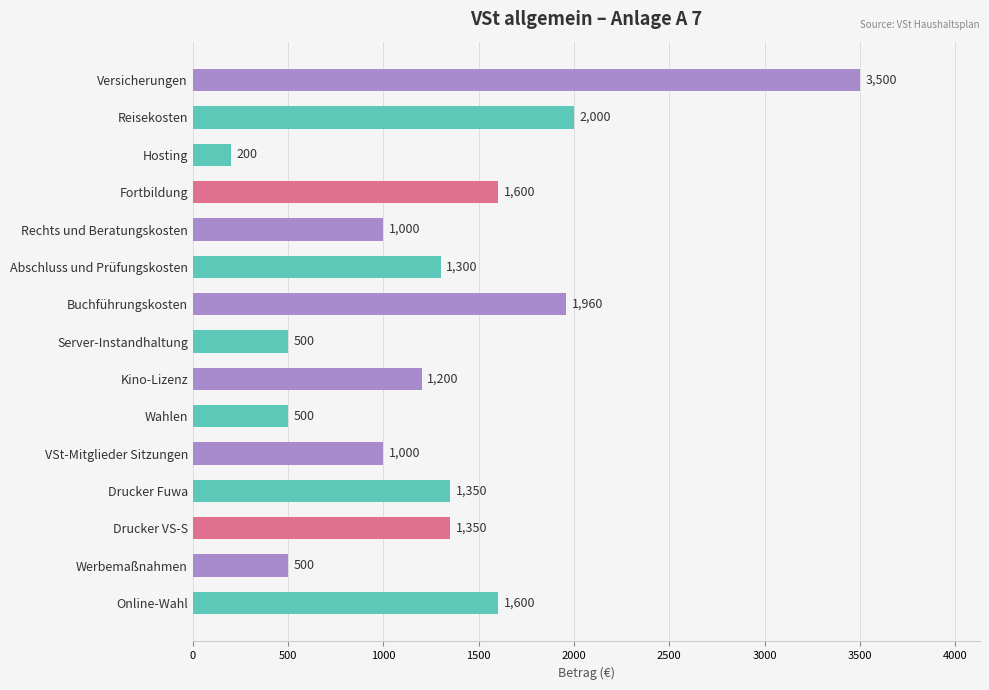

Approximately how many times larger is the value at Versicherungen compared to Fortbildung?

2.2